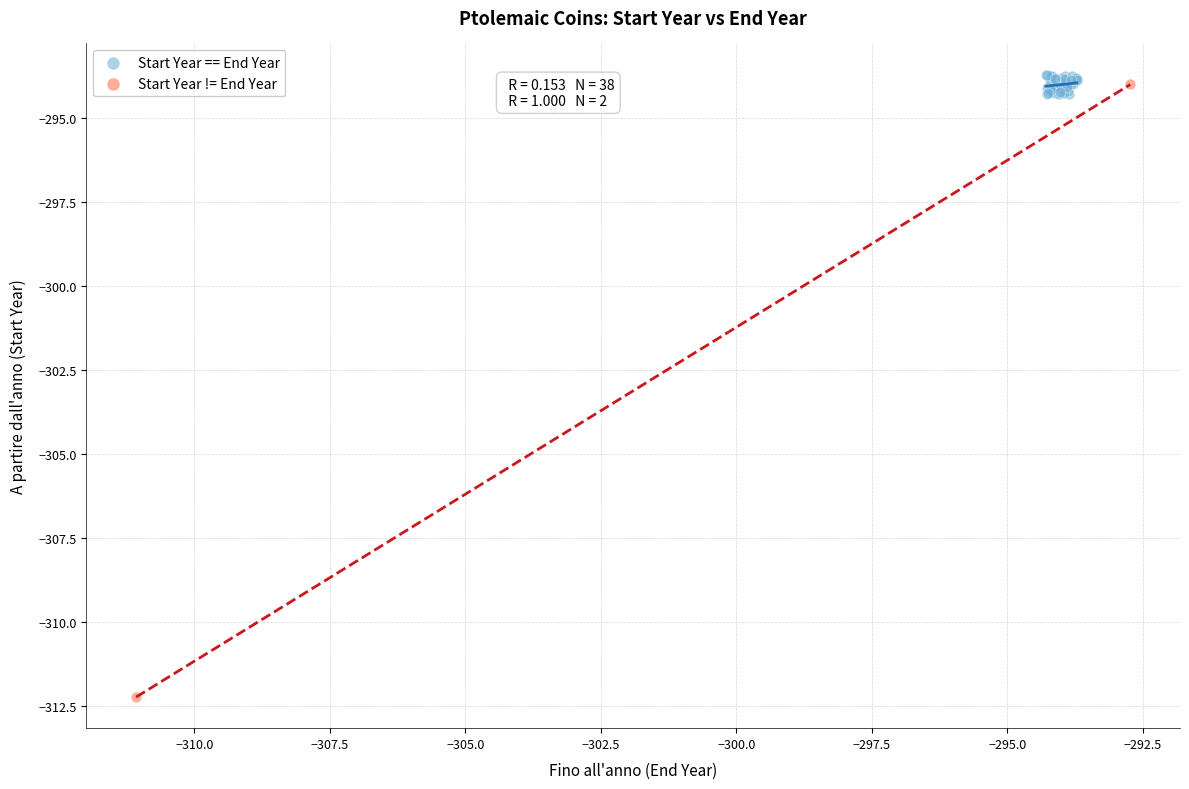

What are all the series names shown in the legend?

Start Year == End Year, Start Year != End Year